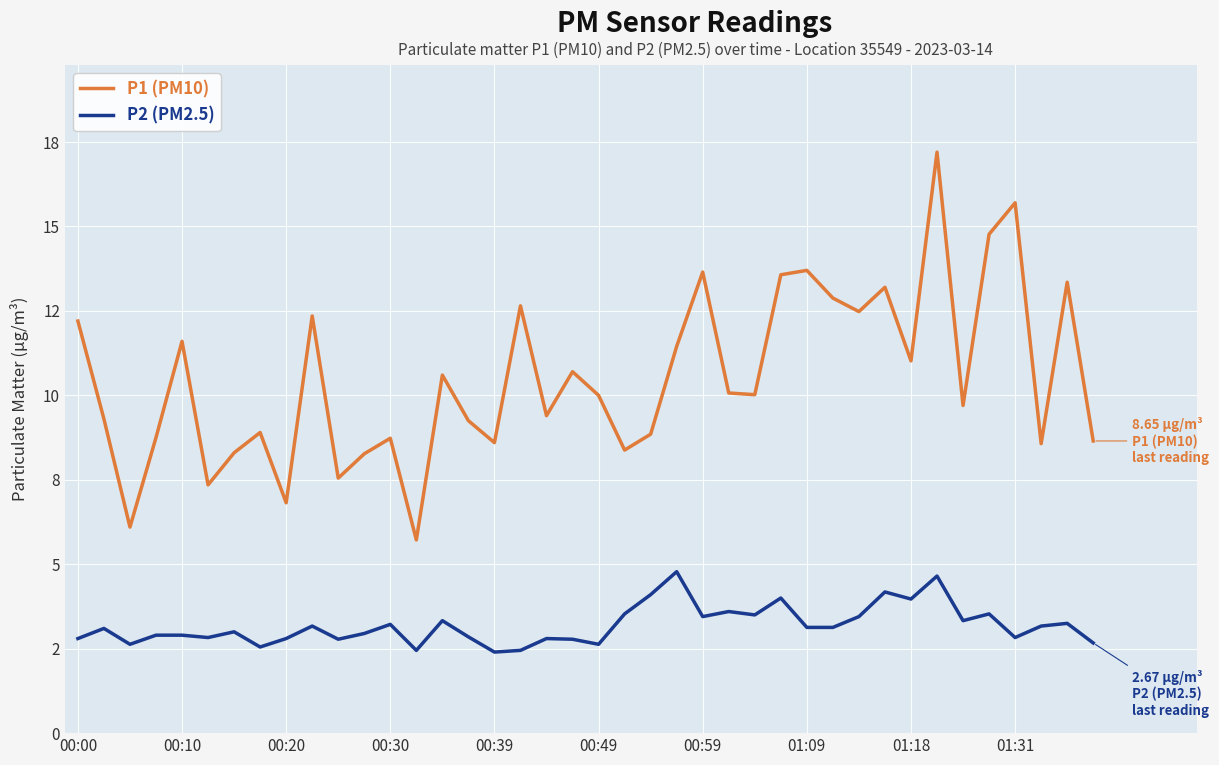

Does the chart have visible grid lines?

Yes